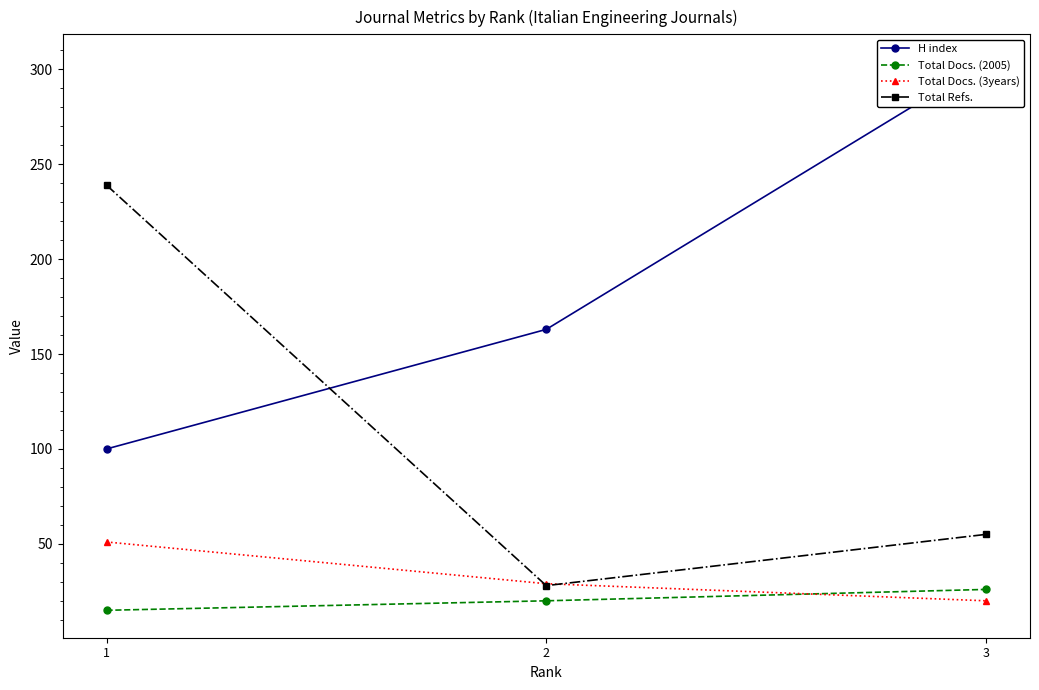

How many Total Docs. (2005) values are between 15 and 26?

3